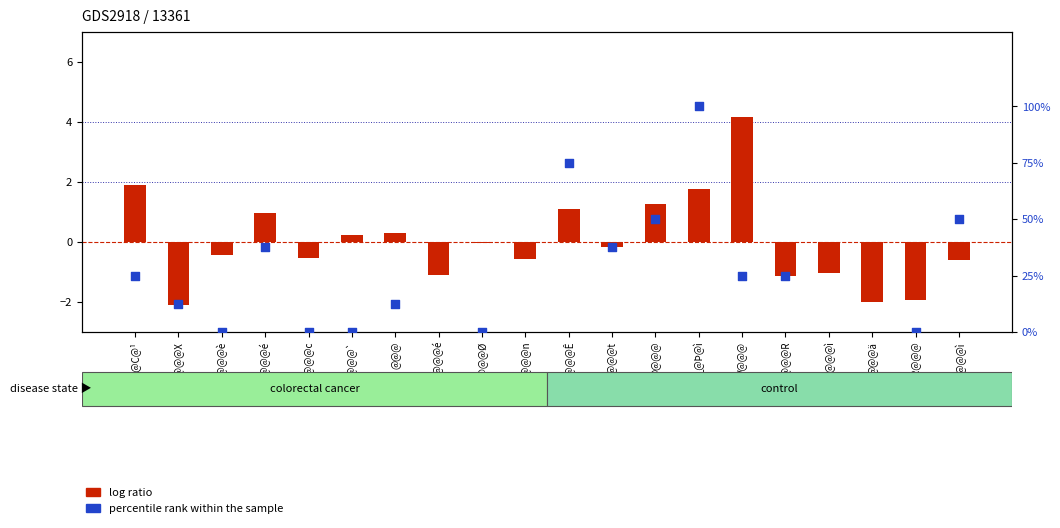

Which series has the widest spread of Y values?

percentile rank within the sample